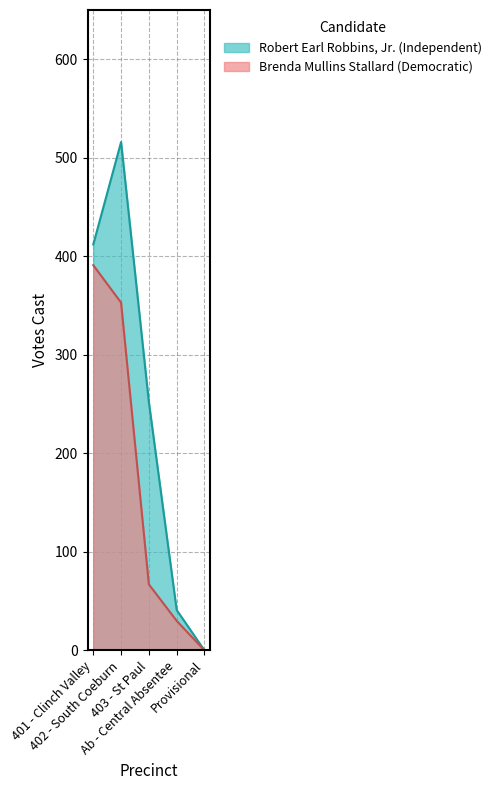

List the labels in order of Robert Earl Robbins, Jr. (Independent) value, largest first.

402 - South Coeburn, 401 - Clinch Valley, 403 - St Paul, Ab - Central Absentee, Provisional